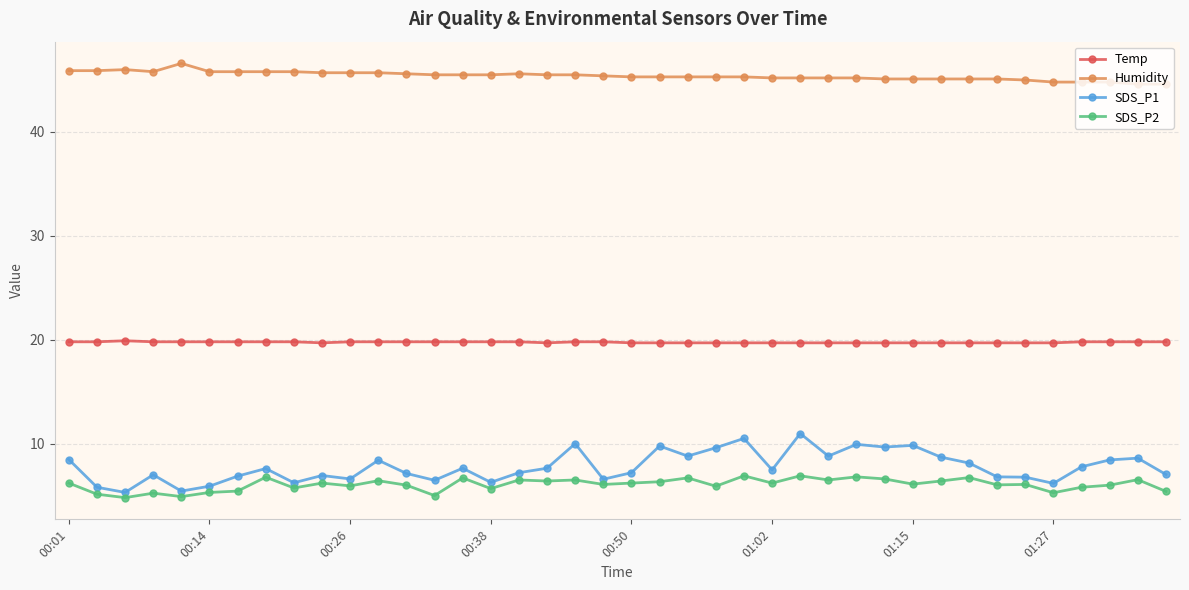

What are all the series names shown in the legend?

Temp, Humidity, SDS_P1, SDS_P2